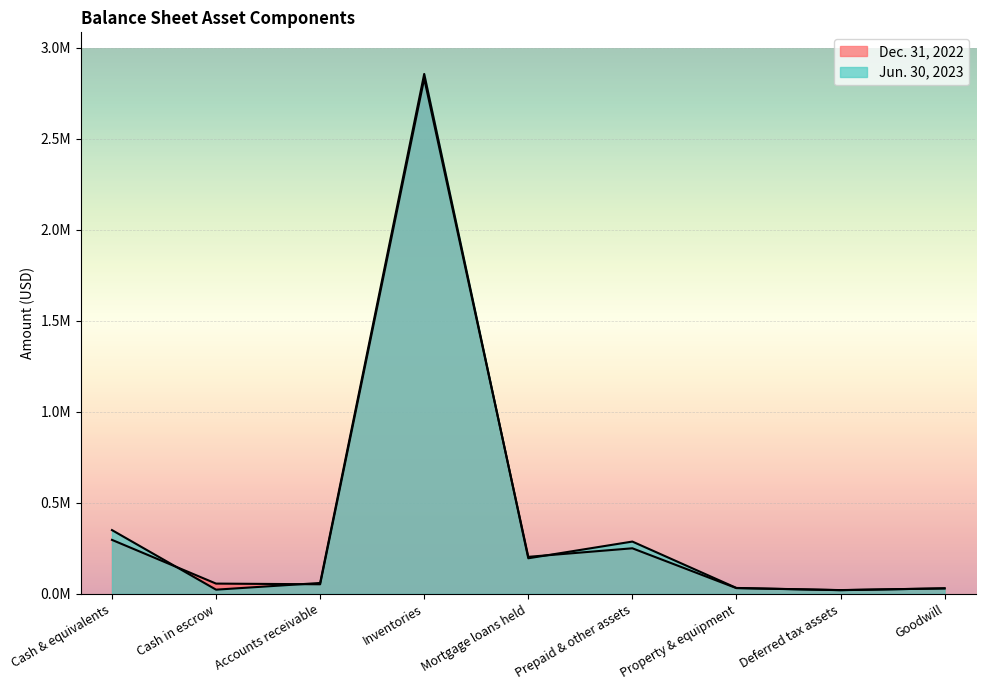

What is the spread (max minus min) of values at Deferred tax assets?

426